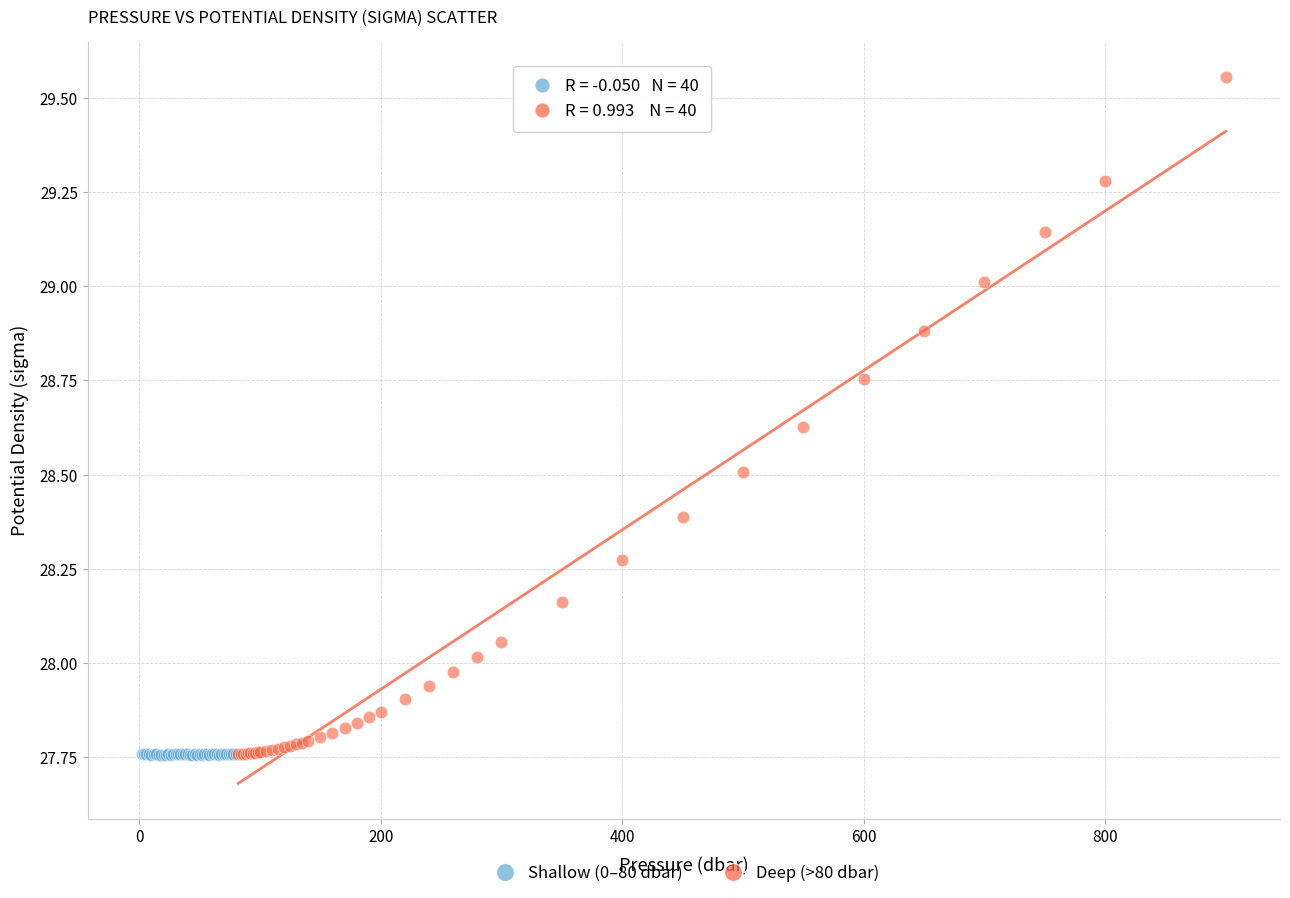

Which series has the widest spread of Y values?

Deep (>80 dbar)